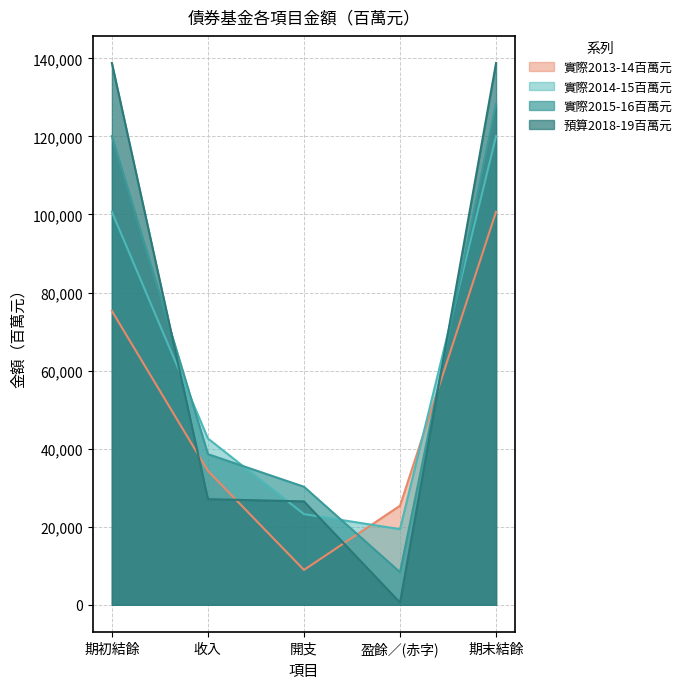

Reading right to left, what are all the values shown in this chart?

實際2013-14百萬元: 期末結餘=100678	盈餘／(赤字)=25385	開支=8935	收入=34320	期初結餘=75293
實際2014-15百萬元: 期末結餘=120058	盈餘／(赤字)=19380	開支=23232	收入=42612	期初結餘=100678
實際2015-16百萬元: 期末結餘=128412	盈餘／(赤字)=8354	開支=30243	收入=38597	期初結餘=120058
預算2018-19百萬元: 期末結餘=138803	盈餘／(赤字)=570	開支=26493	收入=27063	期初結餘=138803